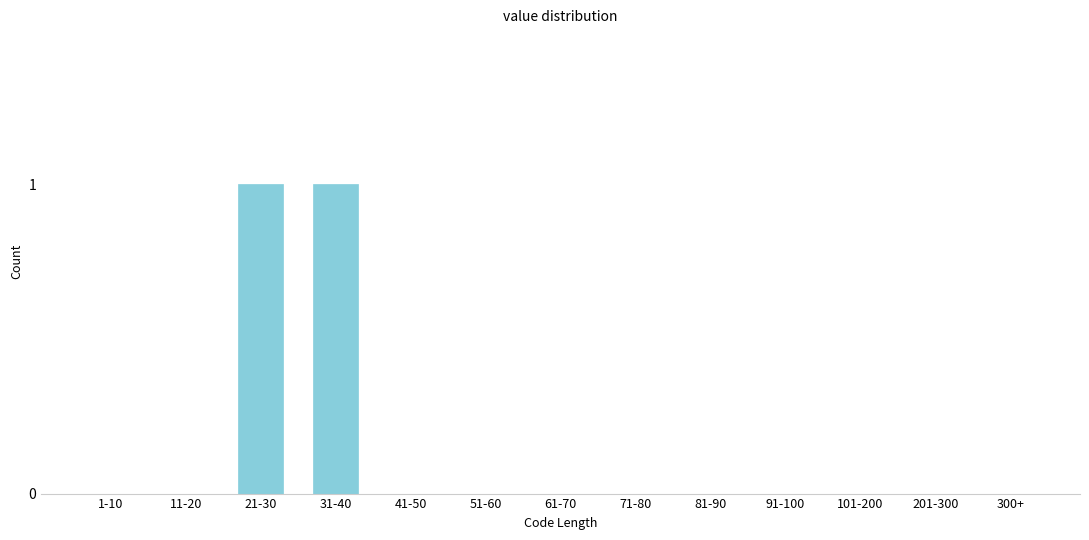

Reading right to left, transcribe all the data shown in this chart.

300+=0	201-300=0	101-200=0	91-100=0	81-90=0	71-80=0	61-70=0	51-60=0	41-50=0	31-40=1	21-30=1	11-20=0	1-10=0